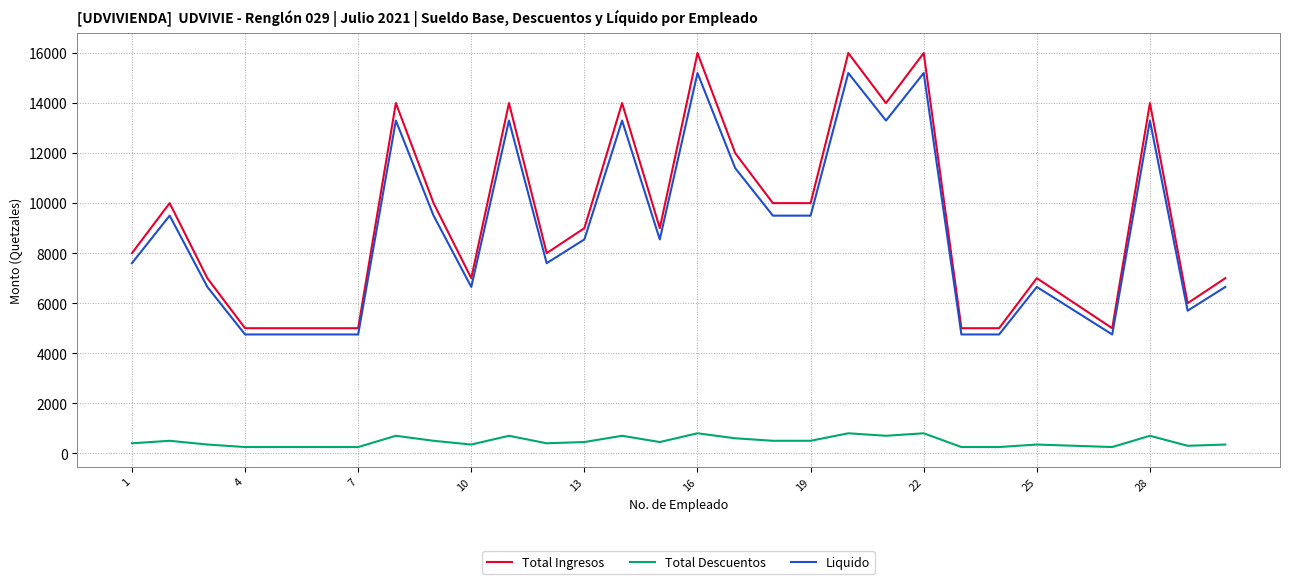

What is the greatest value displayed?

16000